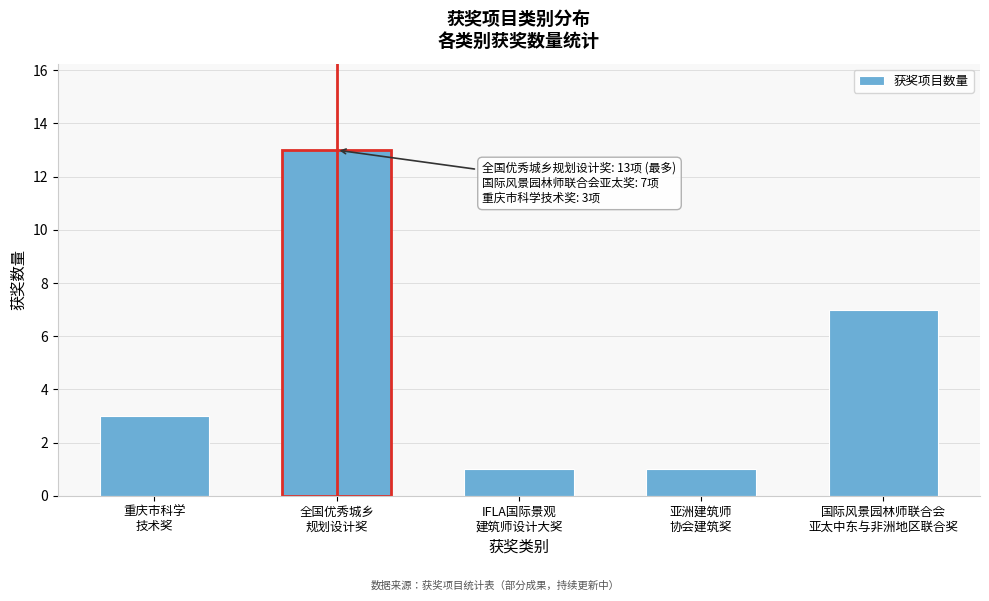

Reading left to right, what are all the values shown in this chart?

3	13	1	1	7